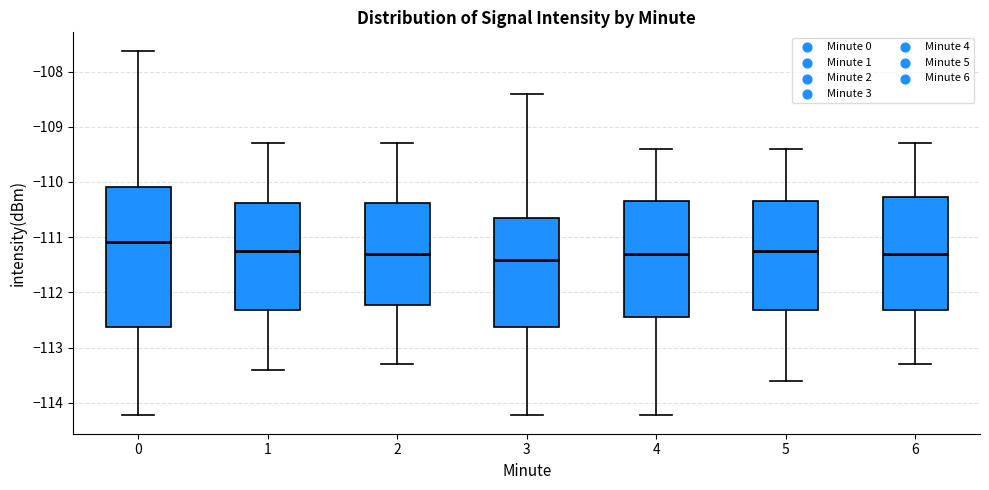

Which box has the highest median line?

0